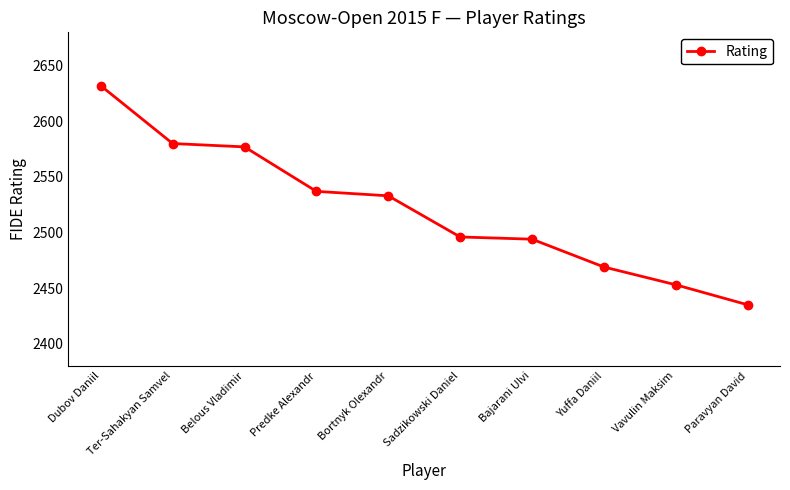

At which label does the data first exceed 2533?

Dubov Daniil